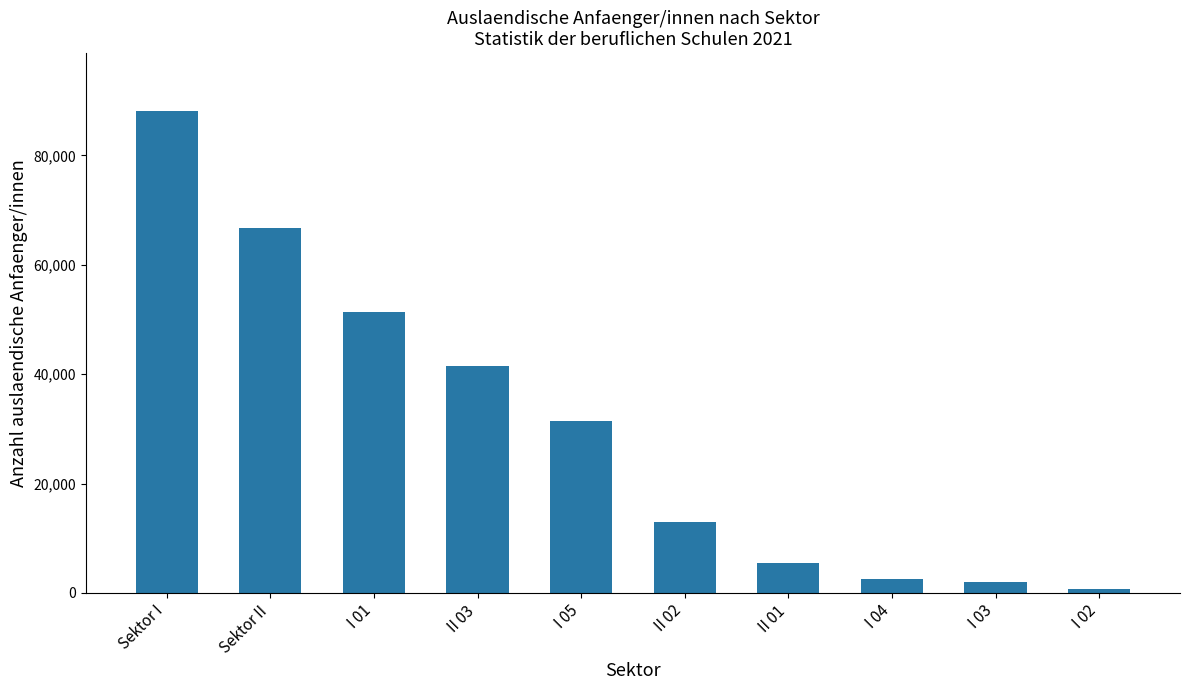

What position from the right is I 05?

6